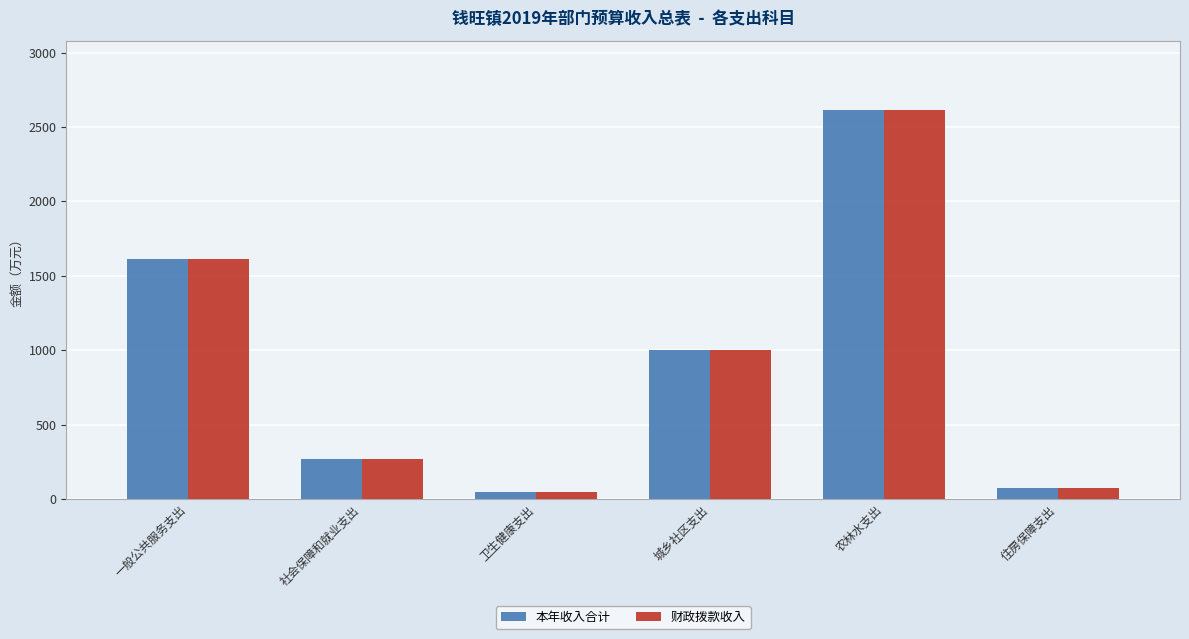

Reading left to right, list all the values displayed in this chart.

本年收入合计: 一般公共服务支出=1610.0	社会保障和就业支出=271.5	卫生健康支出=44.0	城乡社区支出=1000.0	农林水支出=2610.5	住房保障支出=72.0
财政拨款收入: 一般公共服务支出=1610.0	社会保障和就业支出=271.5	卫生健康支出=44.0	城乡社区支出=1000.0	农林水支出=2610.5	住房保障支出=72.0